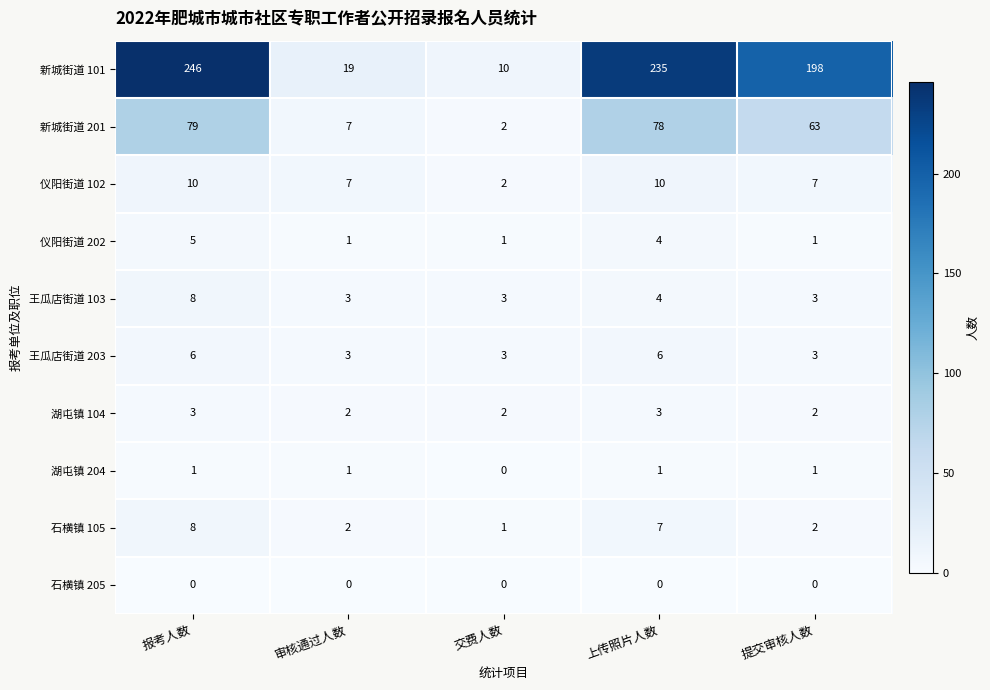

What is the approximate value of 王瓜店街道 103 at 提交审核人数?

3